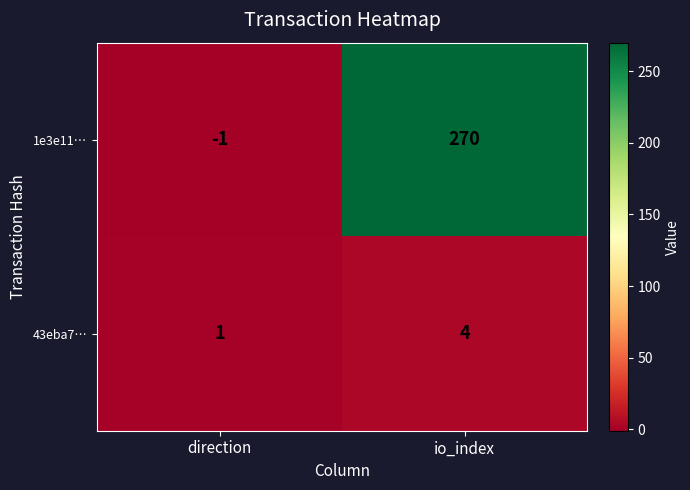

What is the spread (max minus min) of values at io_index?

266